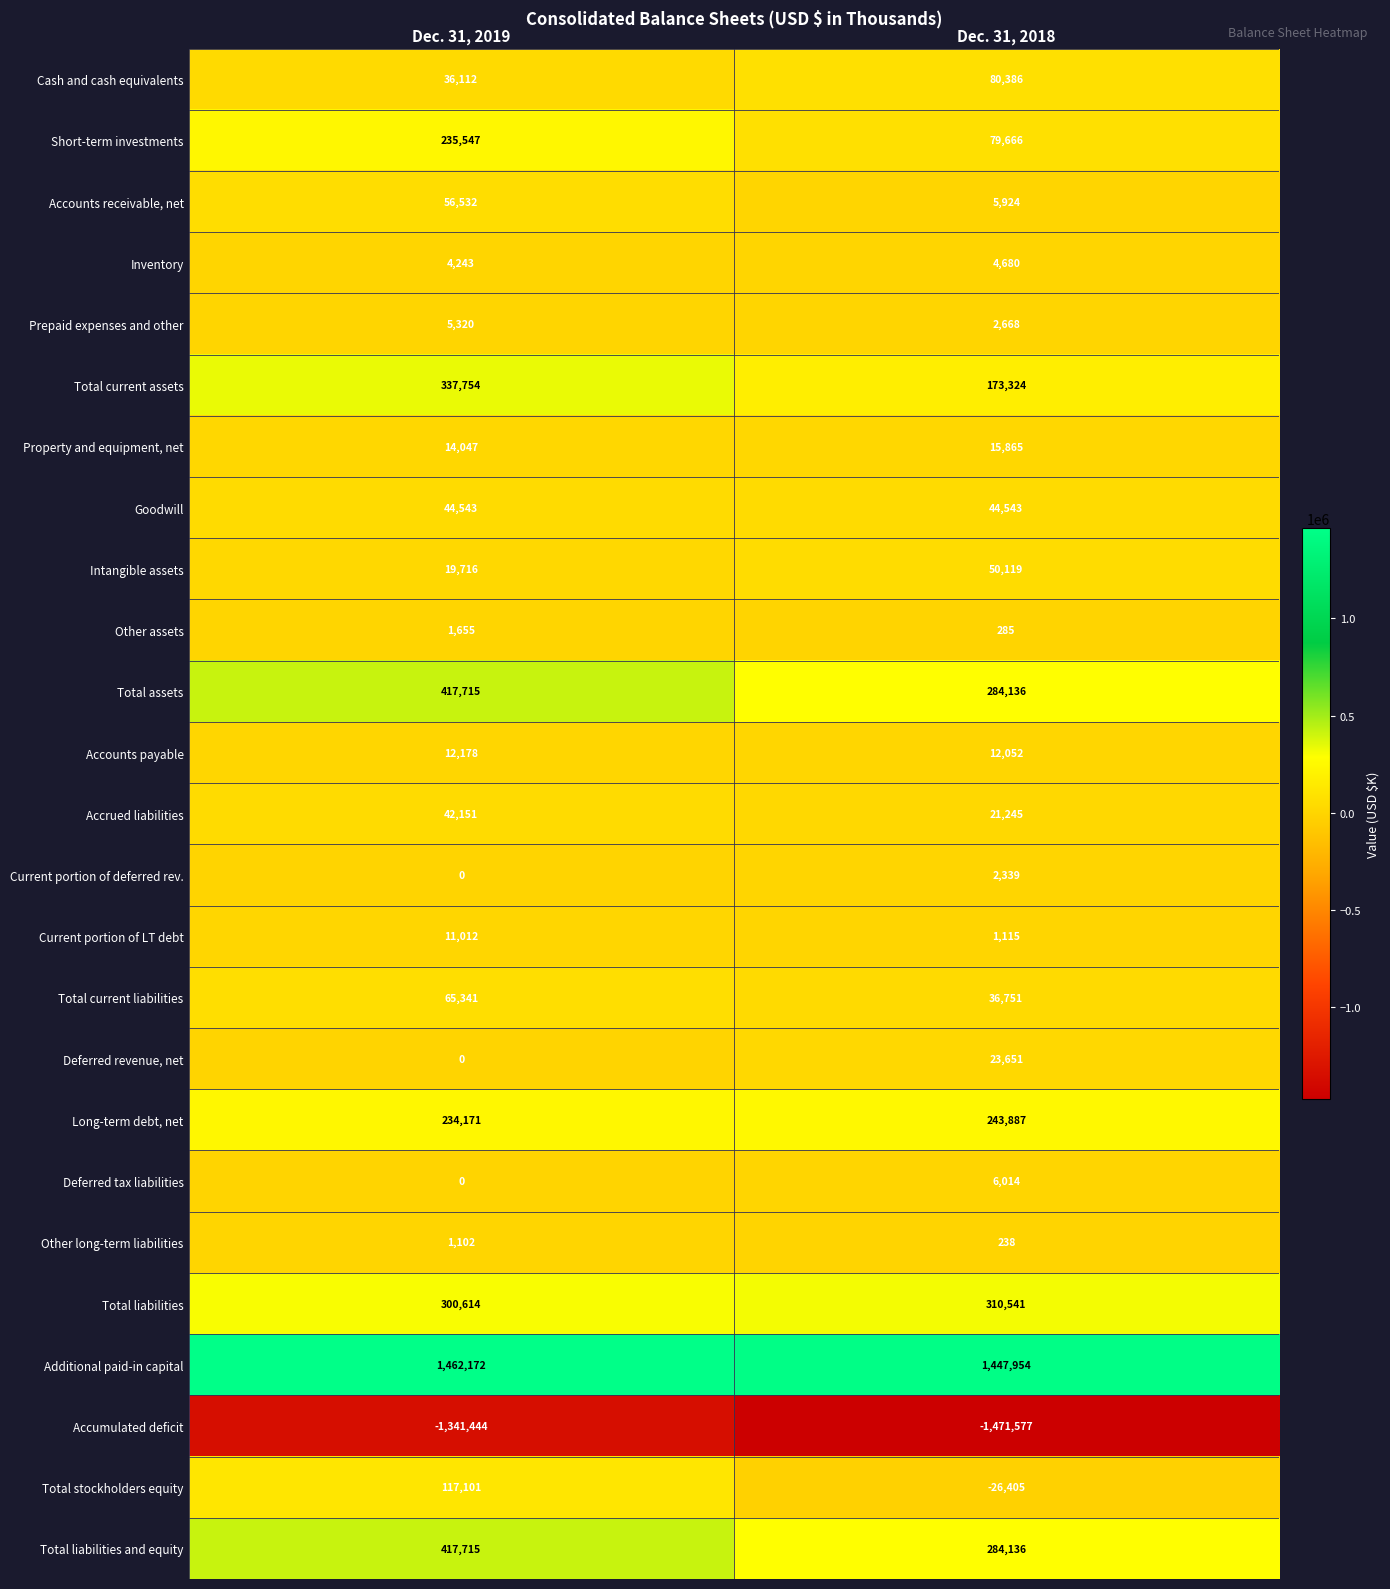

At which category does the chart reach its minimum across all series?

Dec. 31, 2018